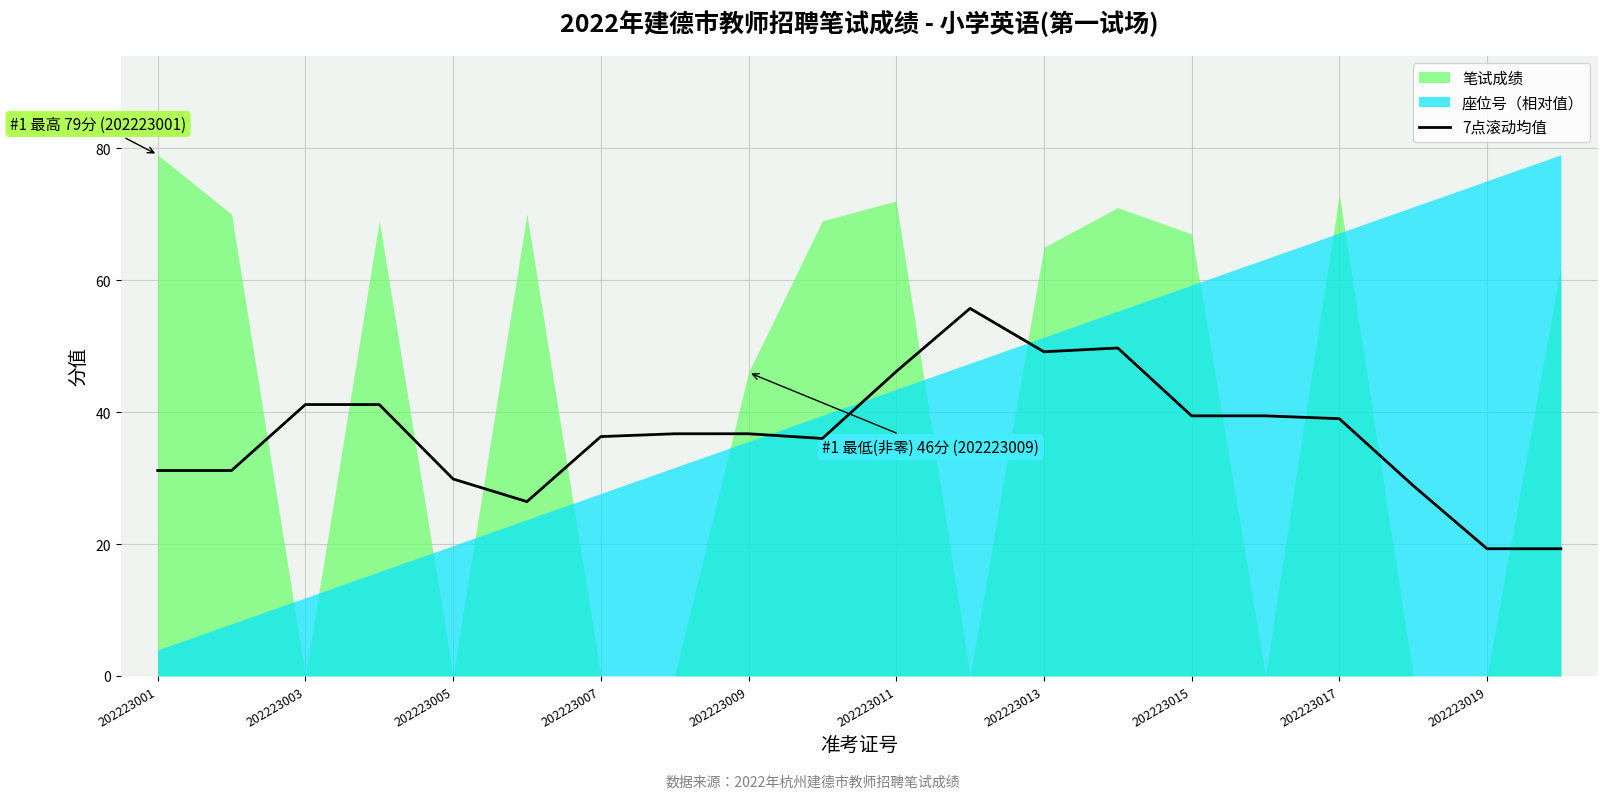

What is the highest value of the 7点滚动均值 series?

55.7